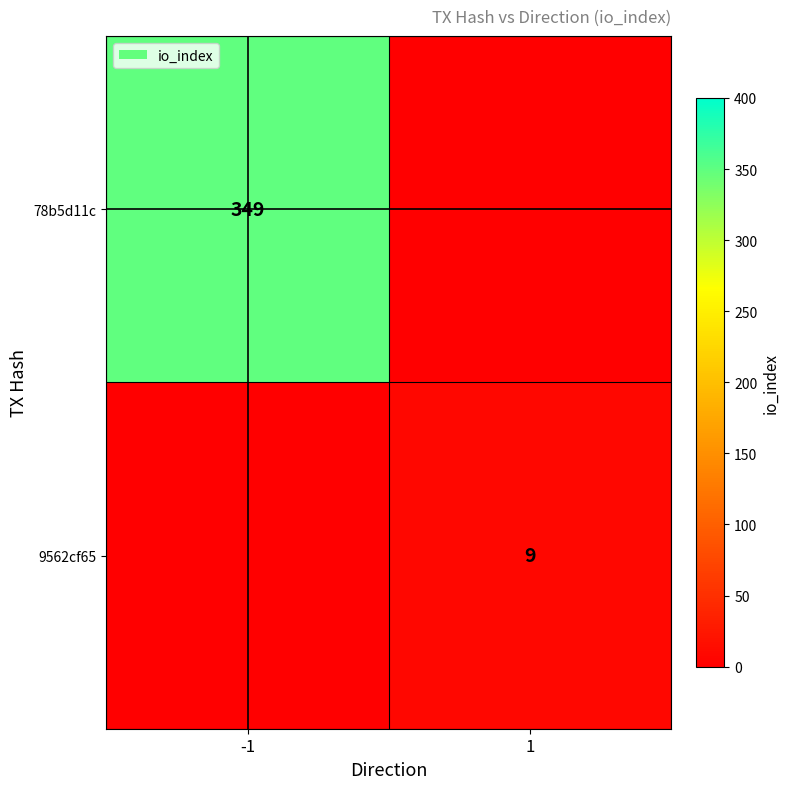

How many data points does each series have?

2